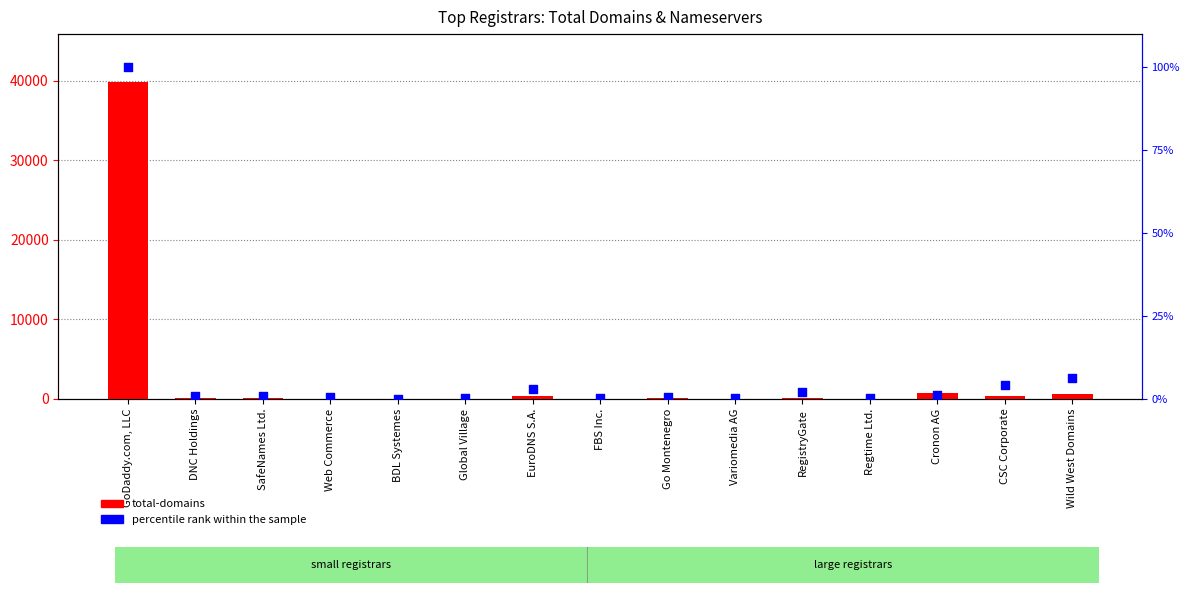

Which series reaches the maximum Y coordinate?

total-domains